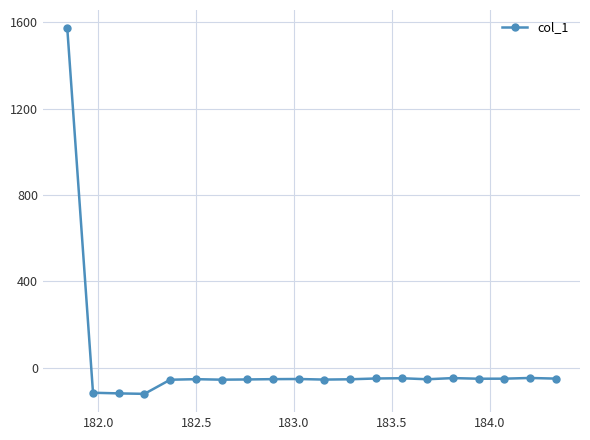

What is the value of the 4th point from the left?

-122.1